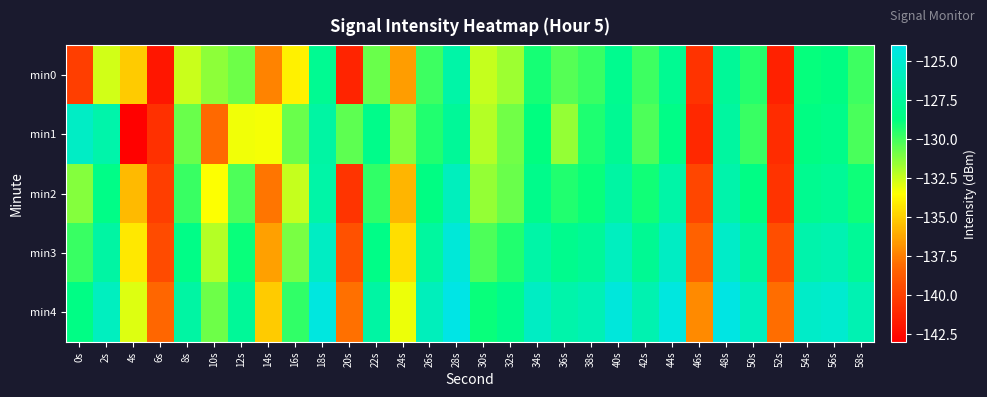

At how many categories does at least one series exceed -126?

11